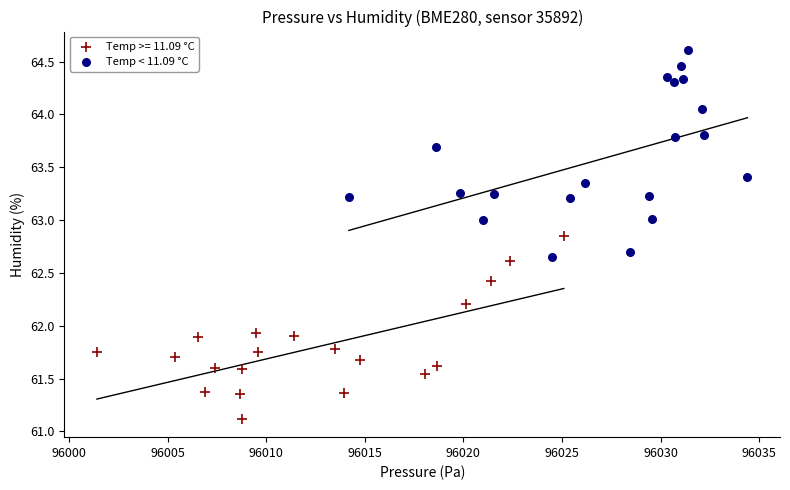

Which series contains the lowest Y value?

Temp >= 11.09 °C